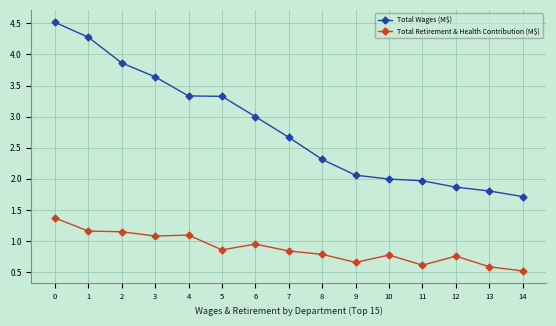

What is the sum of the Total Wages (M$) values at 10 and 11?

4.0